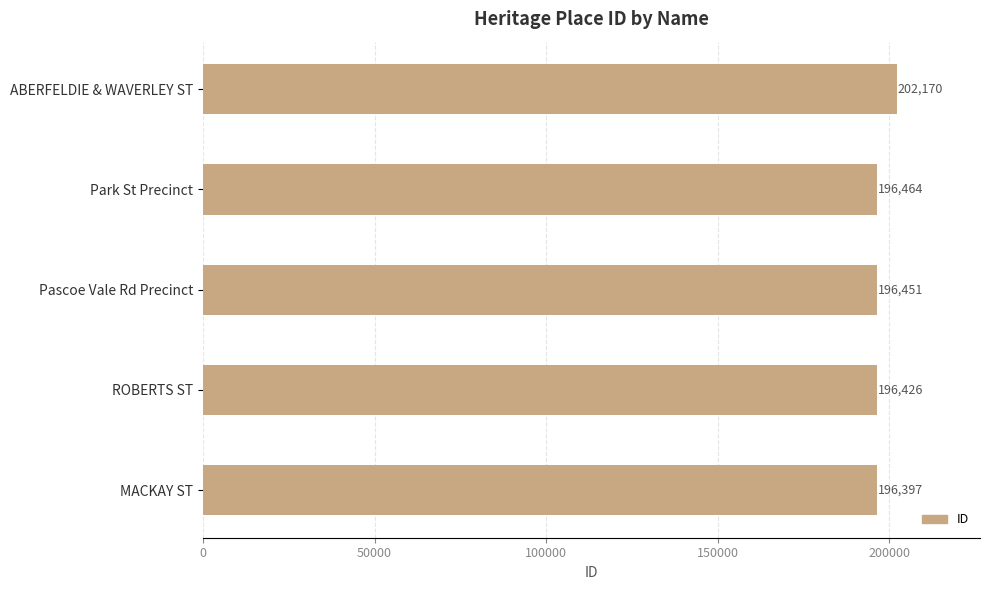

What is the change in value from ROBERTS ST to ABERFELDIE & WAVERLEY ST?

+5744